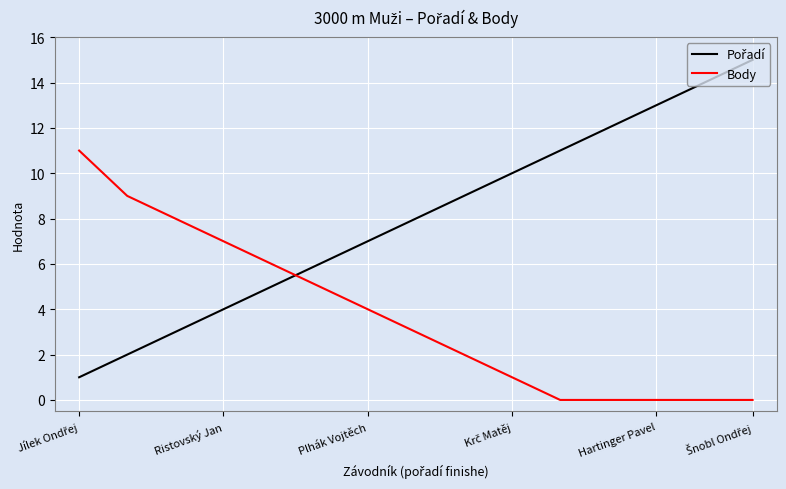

What is the maximum value for Body?

11